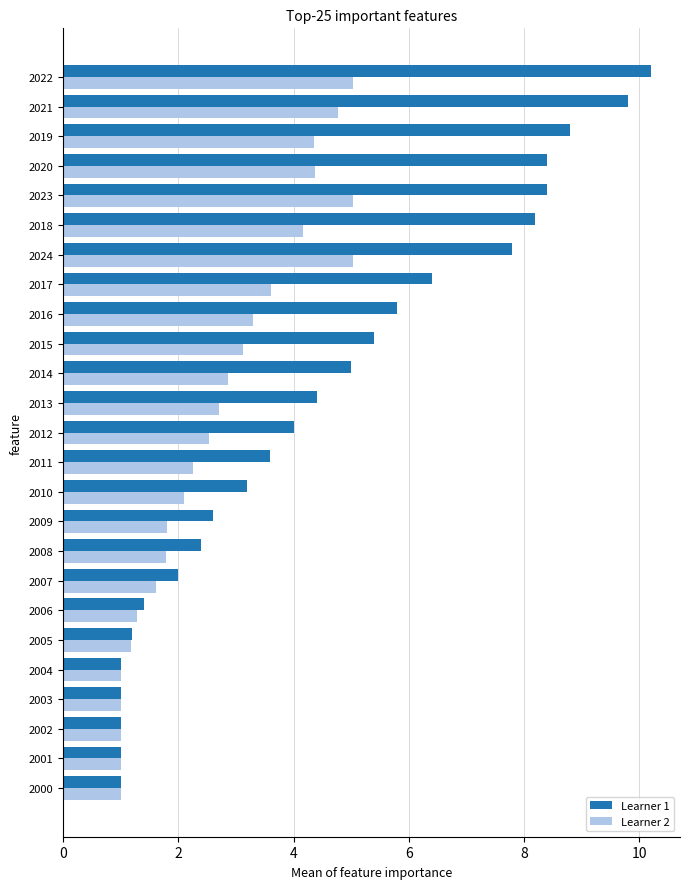

List the series in order of their overall mean, lowest first.

Learner 2, Learner 1